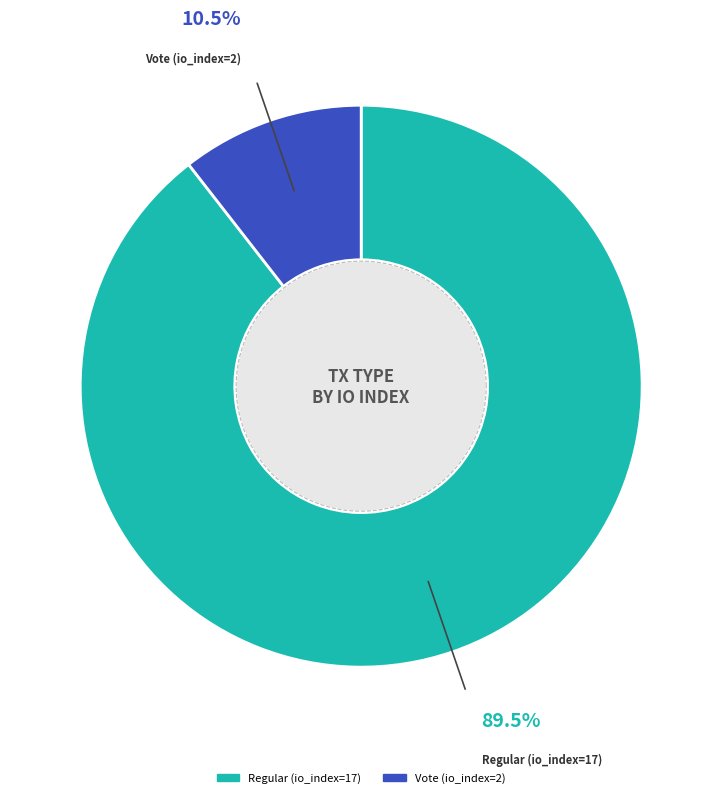

The Regular (io_index=17) slice represents 89% of the pie. True or false?

True